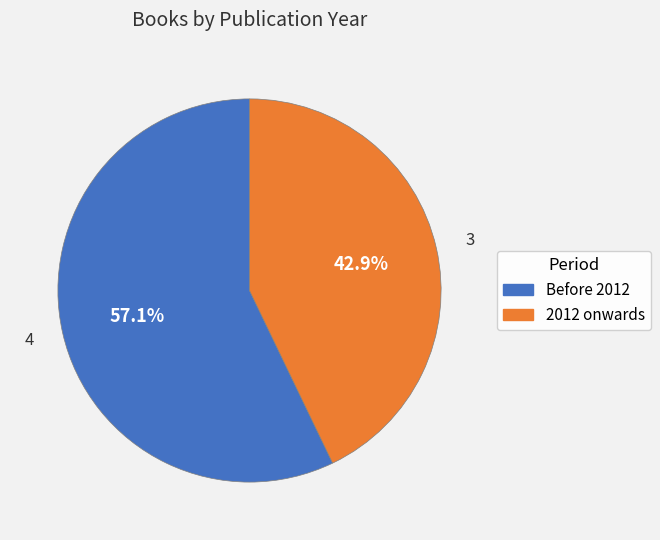

Is there a majority slice in this chart?

Yes